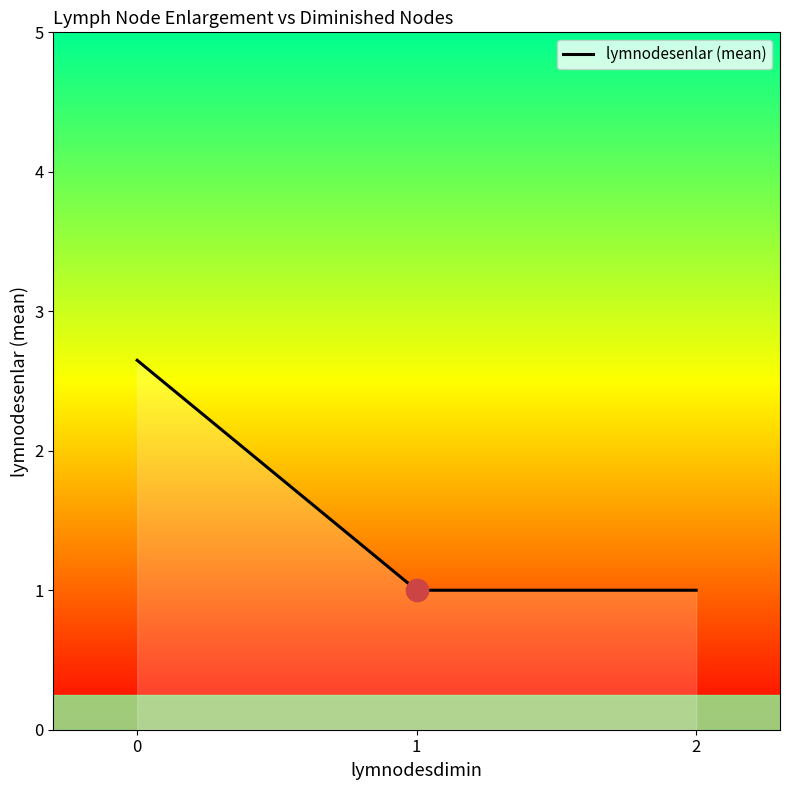

Approximately how many times larger is the value at 0 compared to 2?

2.6